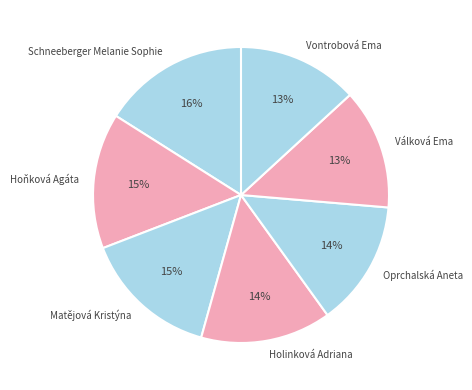

What percentage is the Holinková Adriana slice, to the nearest percent?

14%